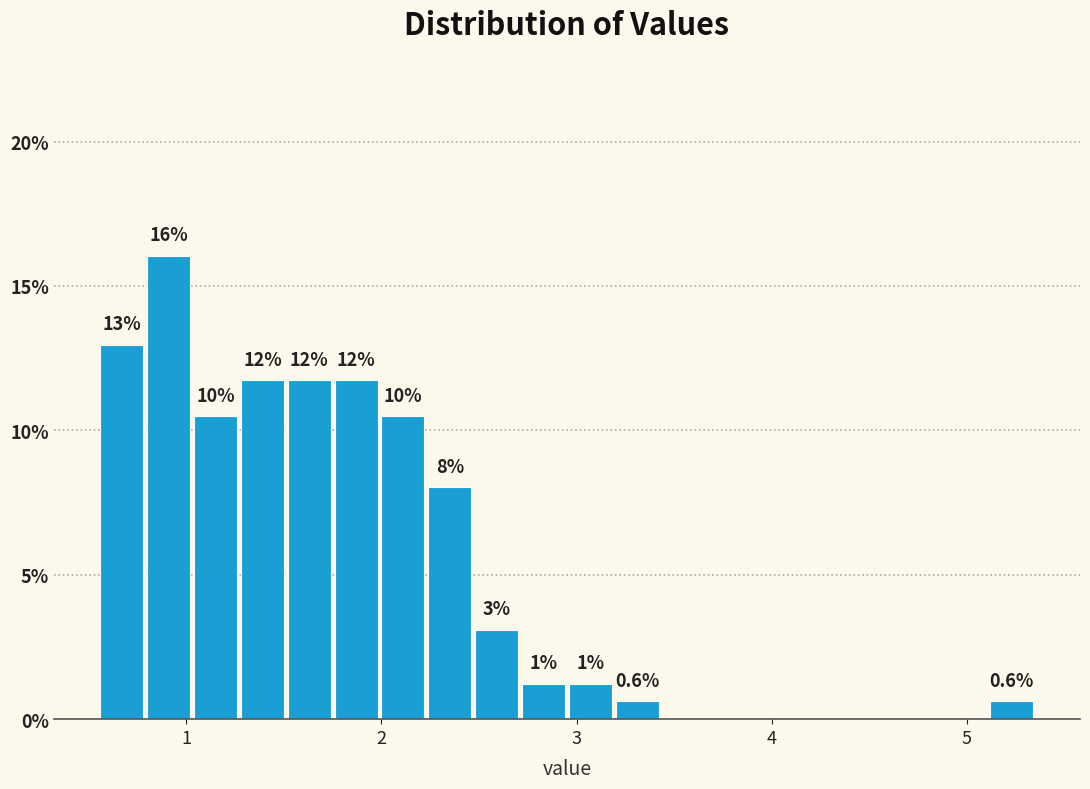

Read against the x-axis, roughly where is the centre of the tallest bar?

0.9